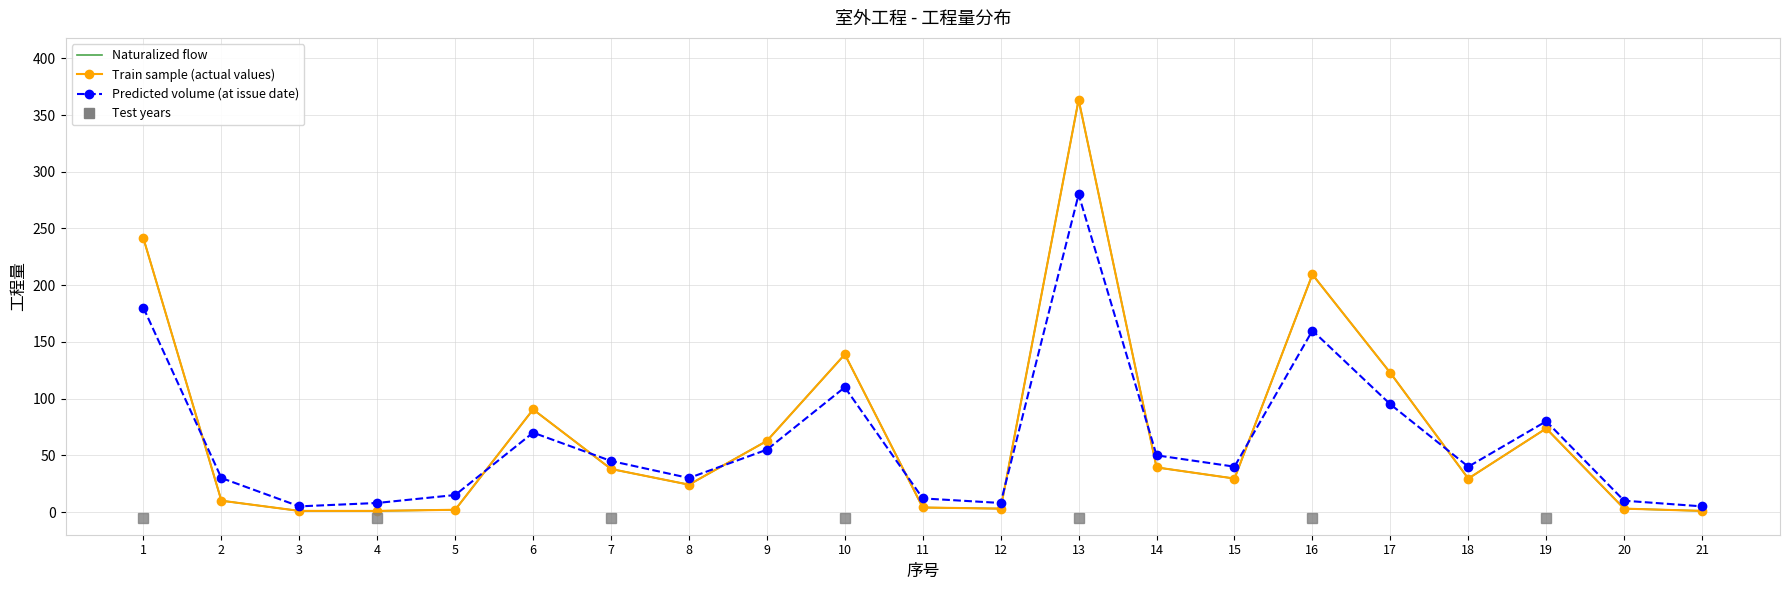

Which series has the widest spread of values?

Naturalized flow